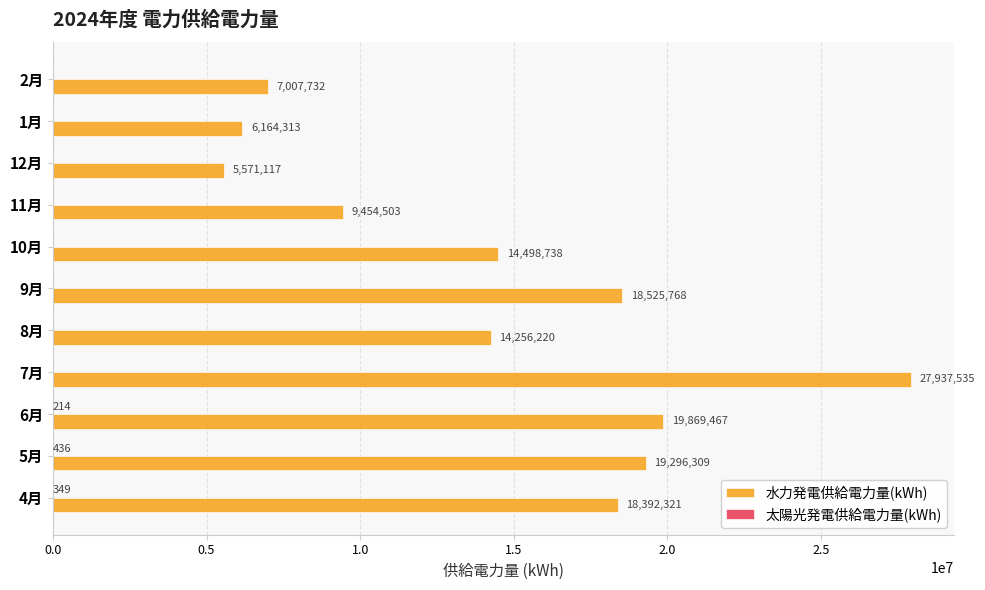

True or false: 水力発電供給電力量(kWh) has a value of 37902555 at 7月.

False